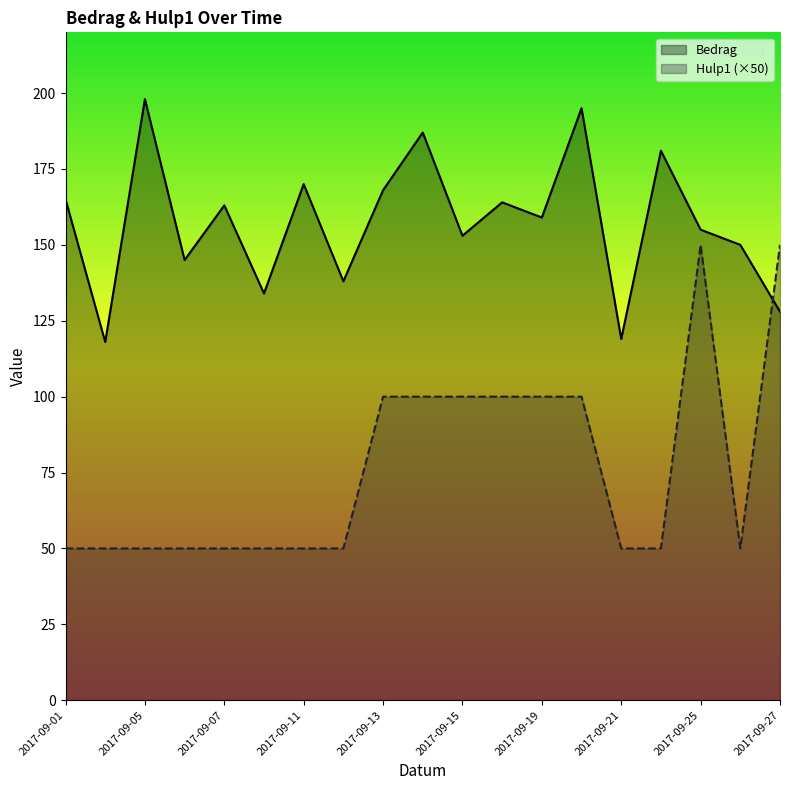

Rank the categories by Bedrag value from lowest to highest.

2017-09-04, 2017-09-21, 2017-09-27, 2017-09-08, 2017-09-12, 2017-09-06, 2017-09-26, 2017-09-15, 2017-09-25, 2017-09-19, 2017-09-07, 2017-09-18, 2017-09-01, 2017-09-13, 2017-09-11, 2017-09-22, 2017-09-14, 2017-09-20, 2017-09-05